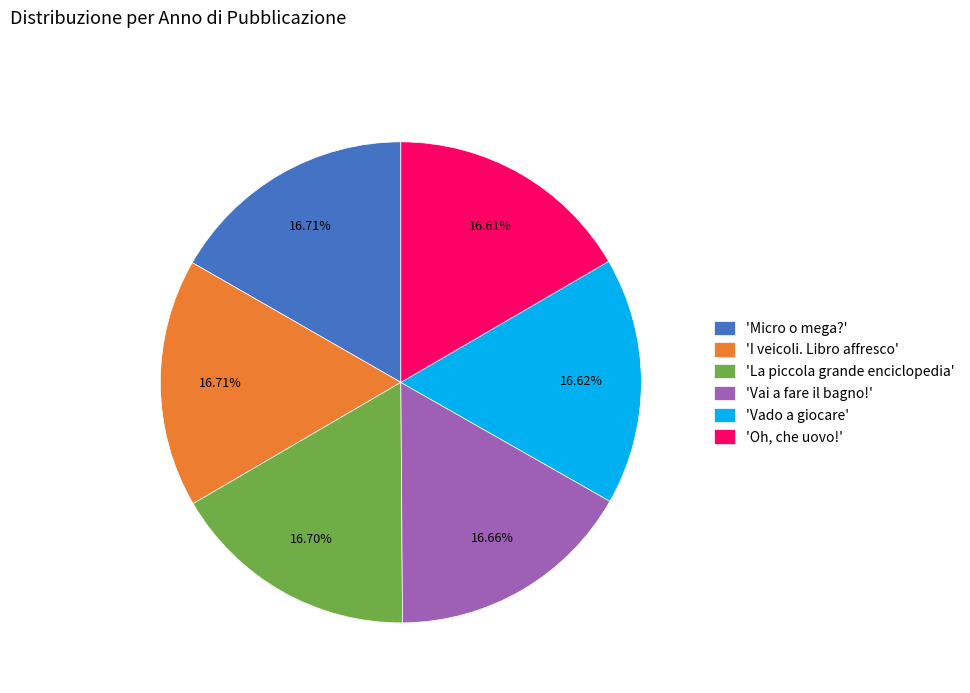

Combined, do 'I veicoli. Libro affresco' and 'Oh, che uovo!' account for over 50%?

No